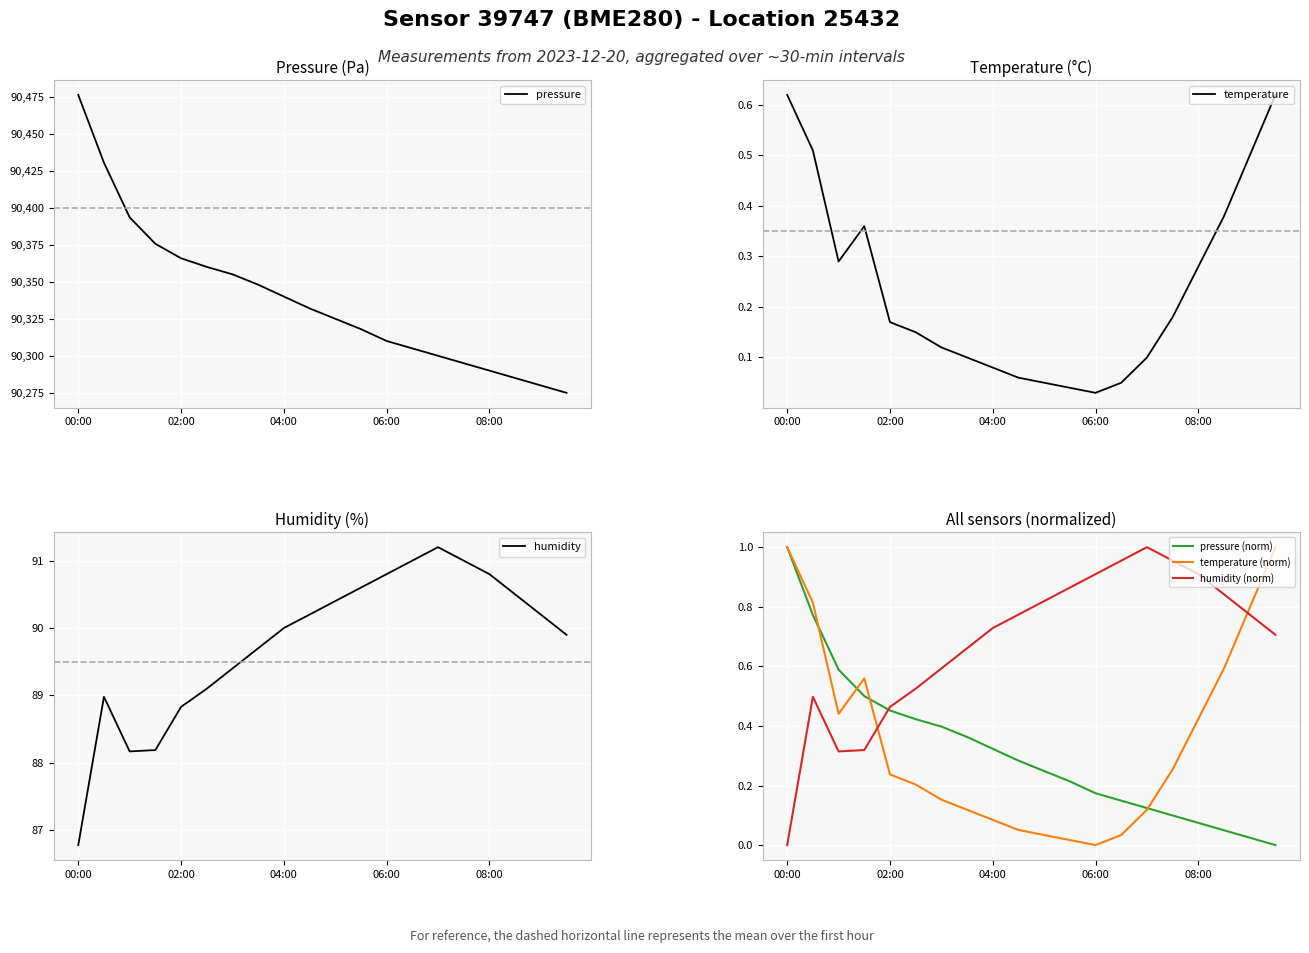

What is the sum of all temperature (norm) values?

6.9